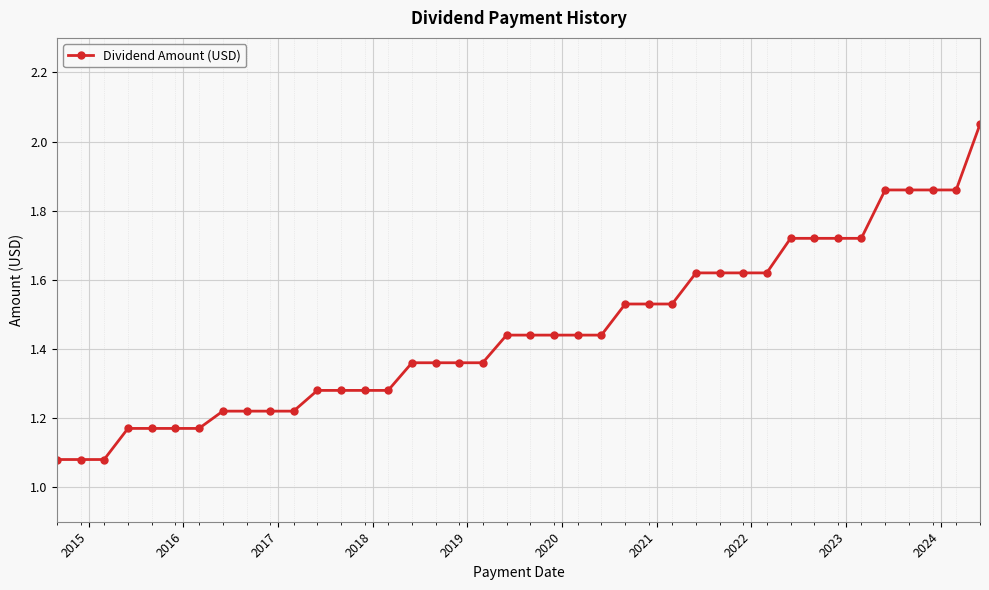

What is the difference between the second highest and minimum values?

0.8